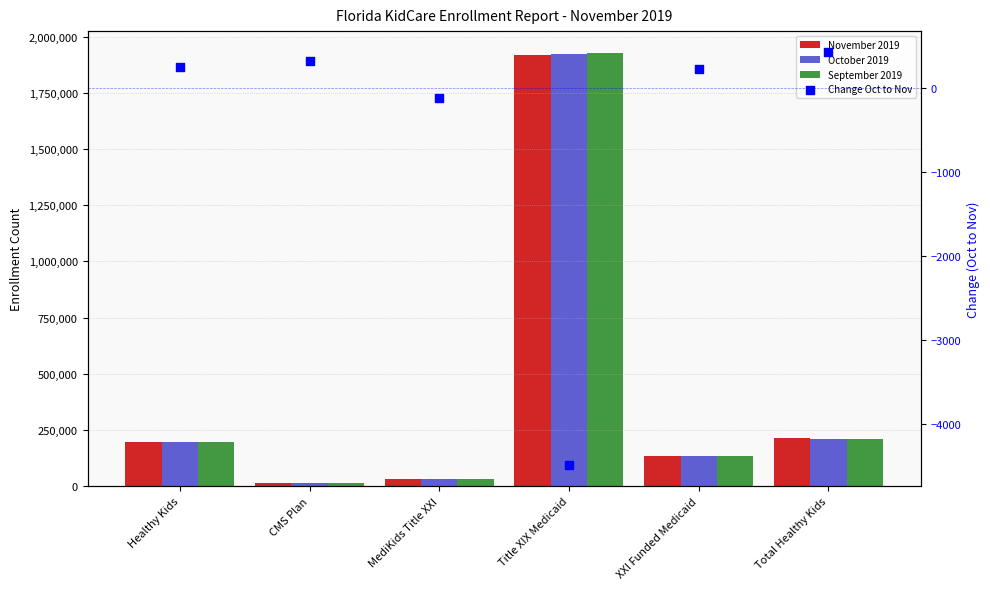

What is the total value across all series at MediKids Title XXI?

94418